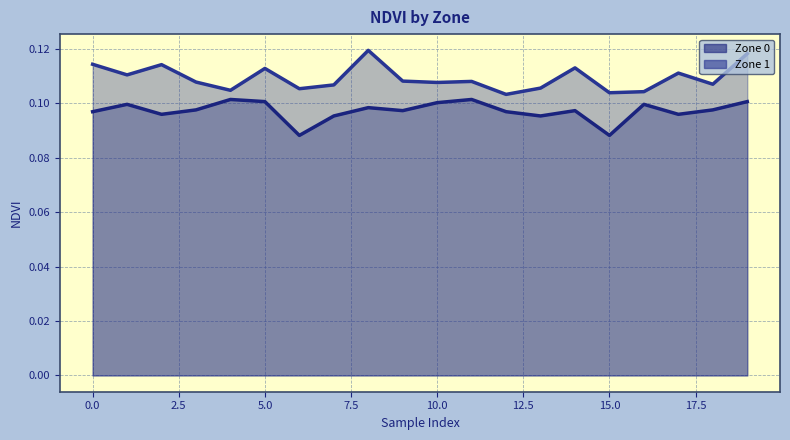

At which label does Zone_0_mean_NDVI reach its minimum?

6